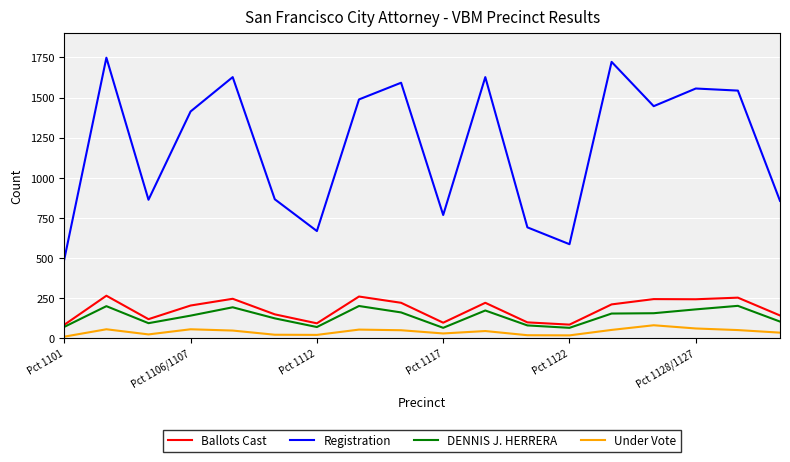

Rank the series by their maximum value, from highest to lowest.

Registration, Ballots Cast, DENNIS J. HERRERA, Under Vote